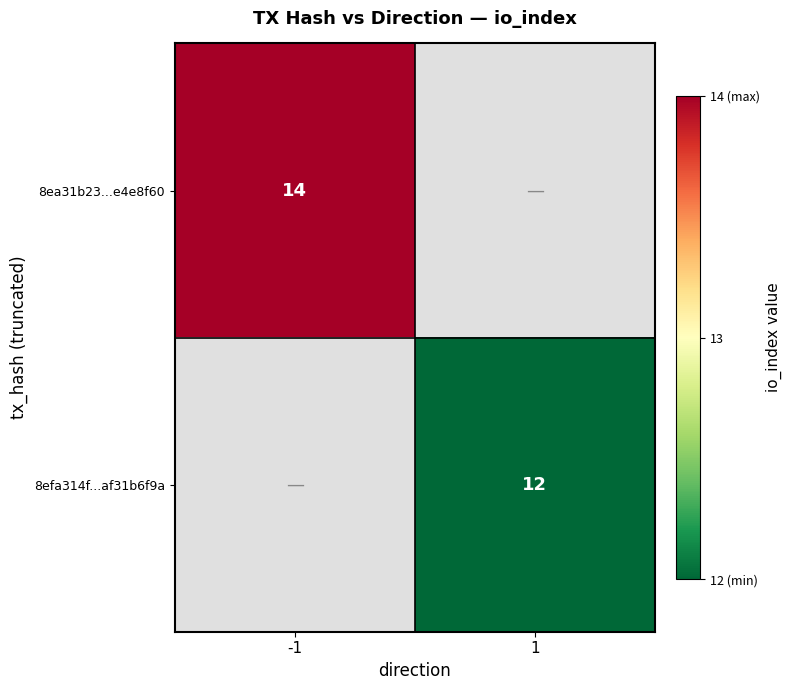

True or false: 8ea31b23...e4e8f60 has a value of 18 at -1.

False